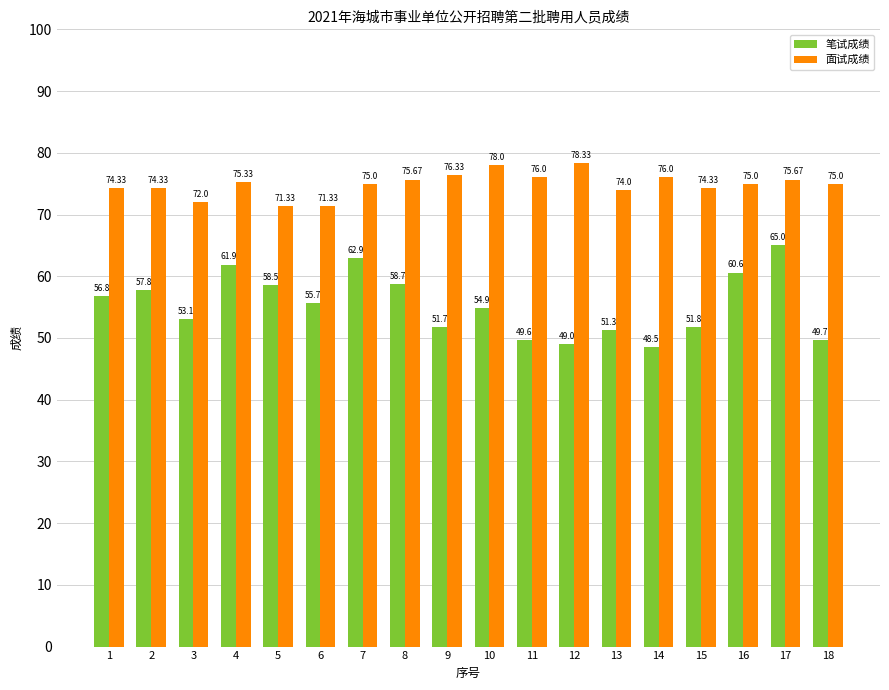

Which series changed the most between 5 and 8?

面试成绩